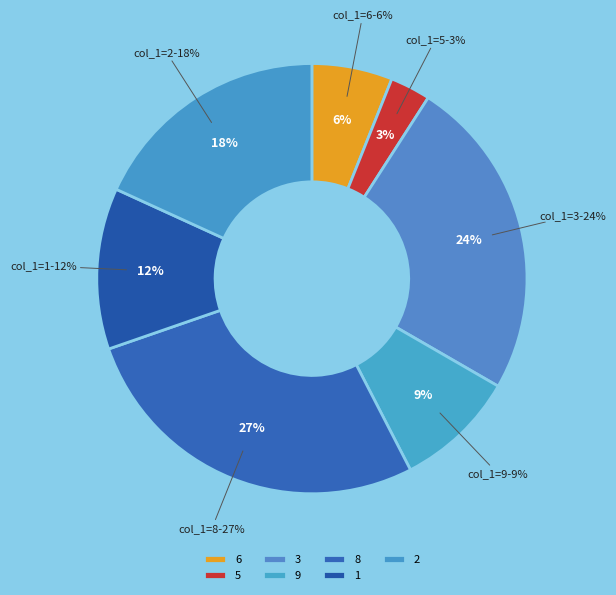

Is it true that 3 is 30% of the pie?

False